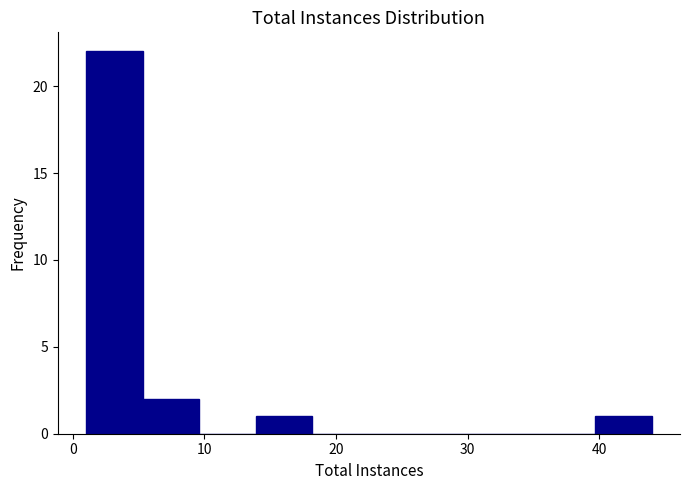

Reading left to right, transcribe this chart: for each bar, give the range it covers on the x-axis and its height. Neither the bar edges nor the heights are printed on the chart, so give them approximately, as read against the axes.

1.0 to 5.3: 22
5.3 to 9.6: 2
9.6 to 13.9: 0
13.9 to 18.2: 1
18.2 to 22.5: 0
22.5 to 26.8: 0
26.8 to 31.1: 0
31.1 to 35.4: 0
35.4 to 39.7: 0
39.7 to 44.0: 1